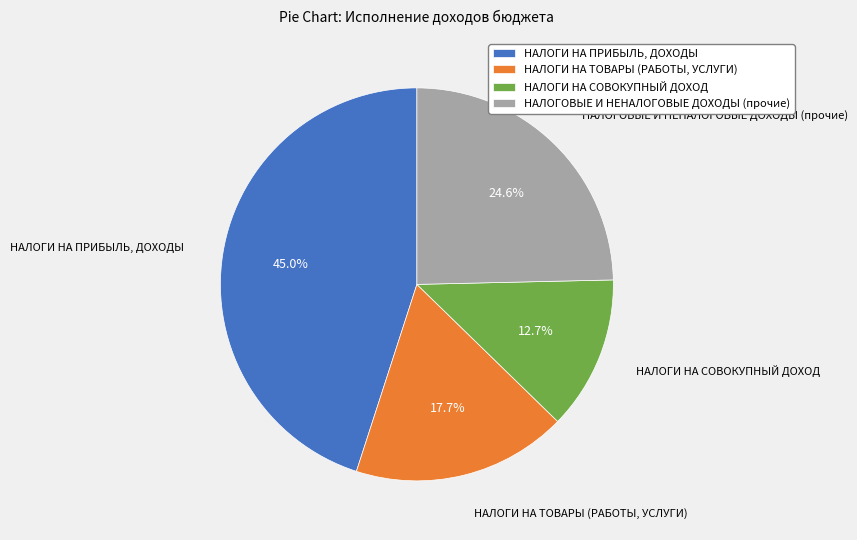

How many segments does this pie chart have?

4